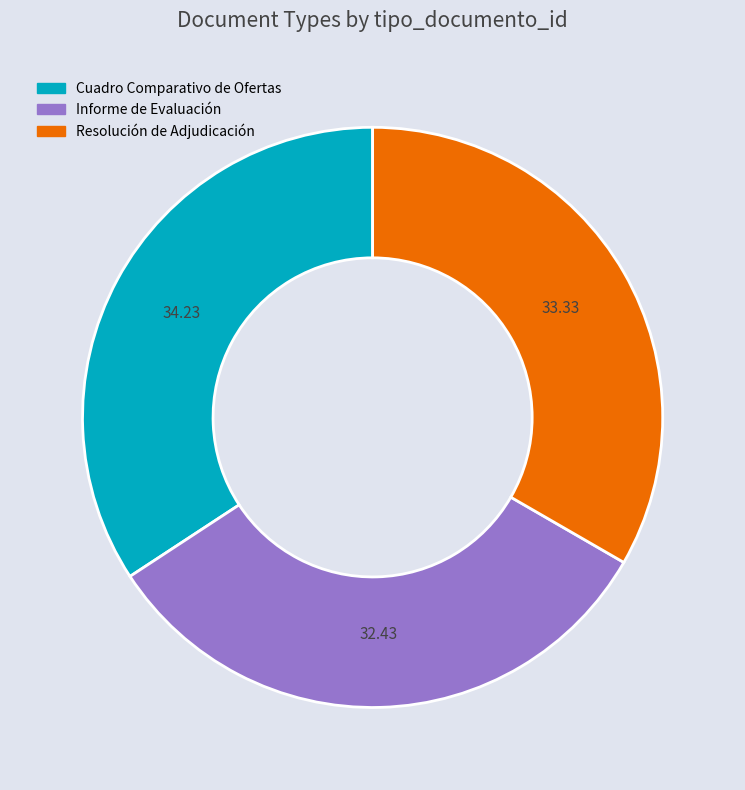

Which category has the smallest portion of the pie?

Informe de Evaluación